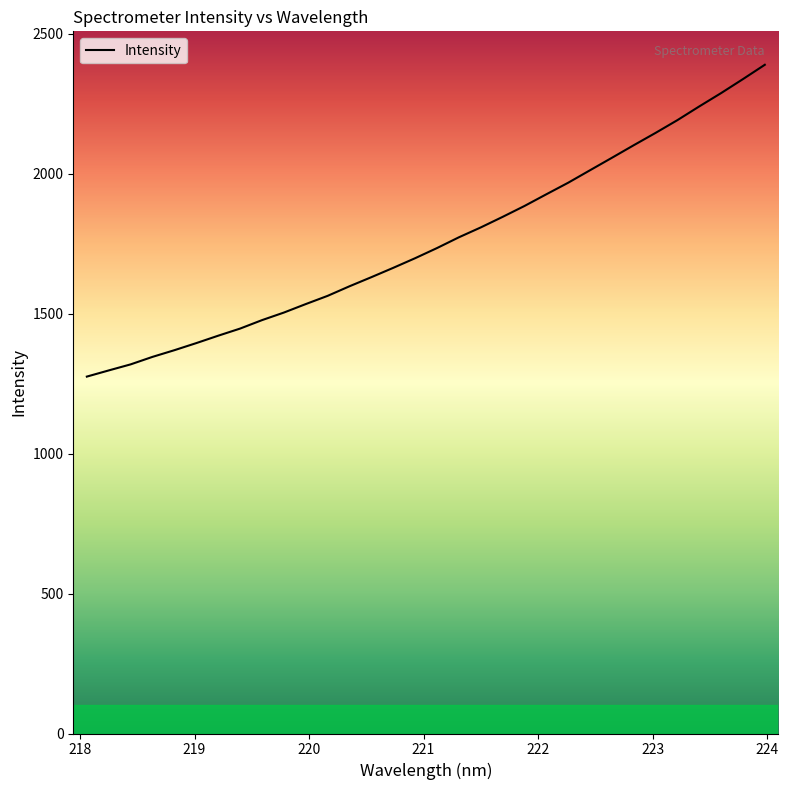

What is the difference between the maximum and minimum values?

1113.8